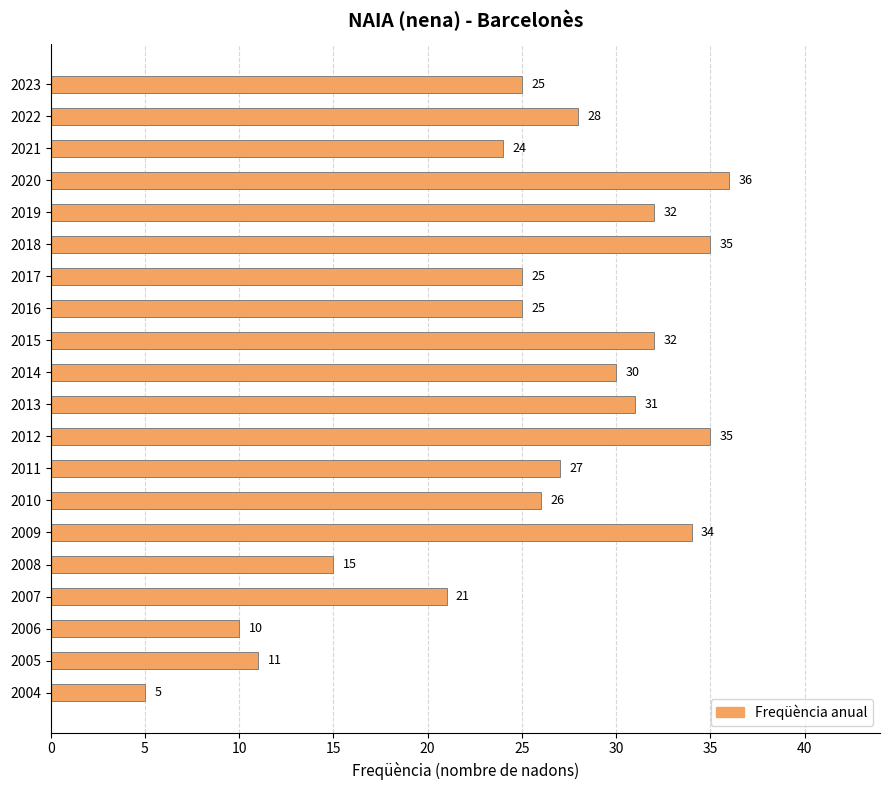

Is it true that the value at 2015 is 49?

False